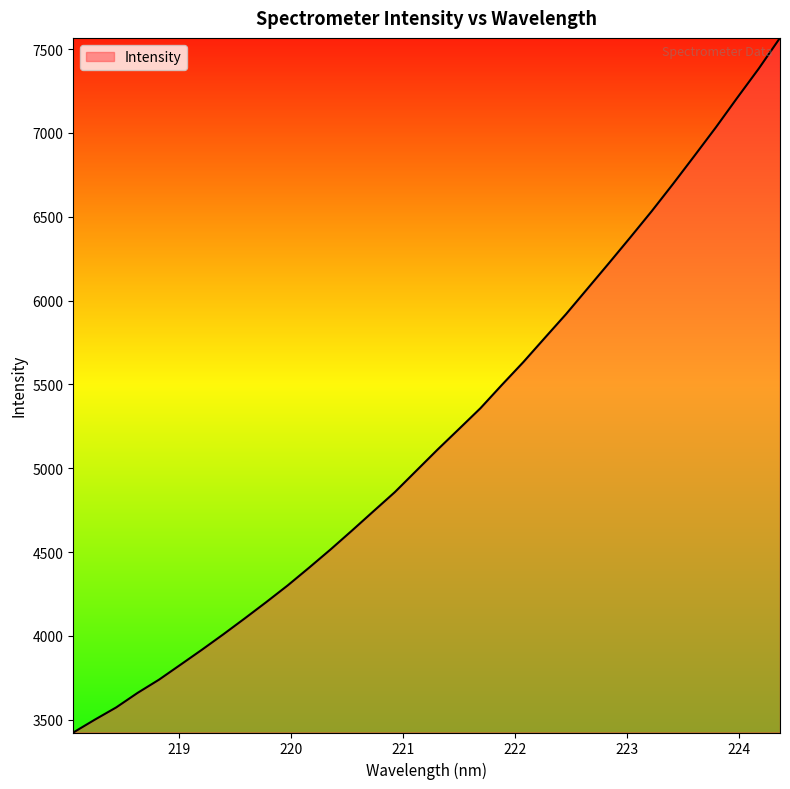

What is the difference between the maximum and minimum values?

4142.6